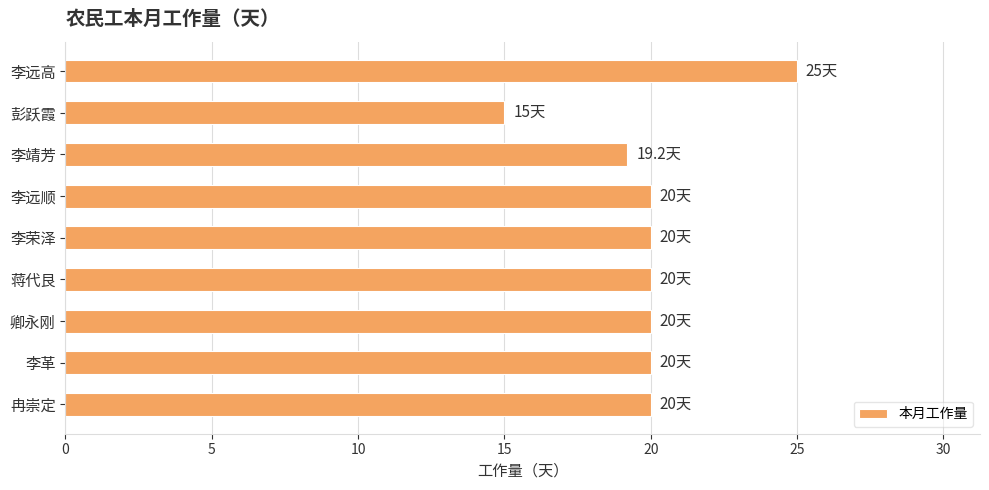

What is the minimum value shown in the chart?

15.0